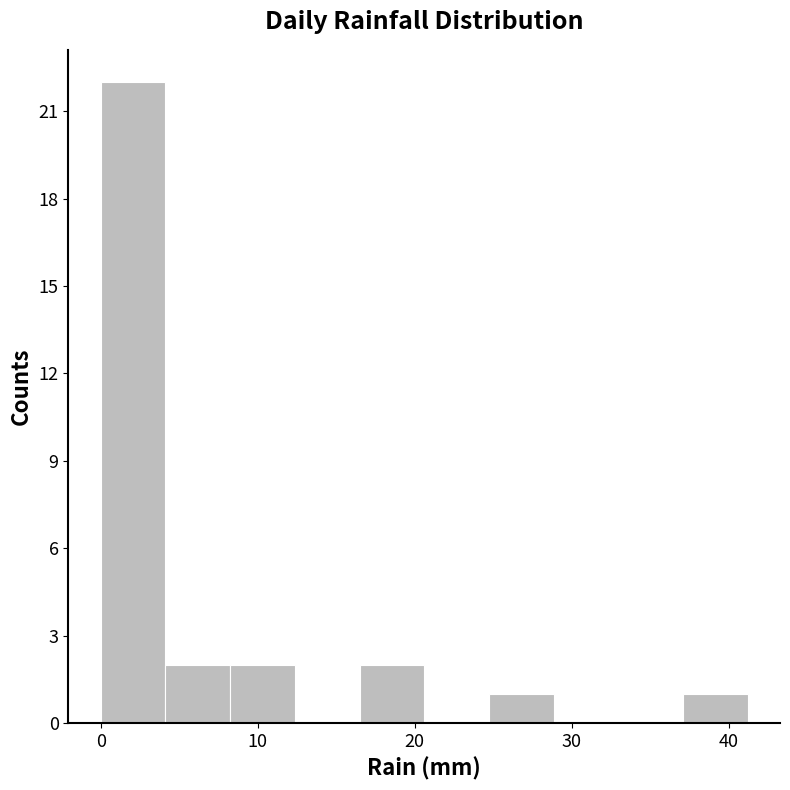

Over which range of the x-axis is the bar tallest?

0 to 4